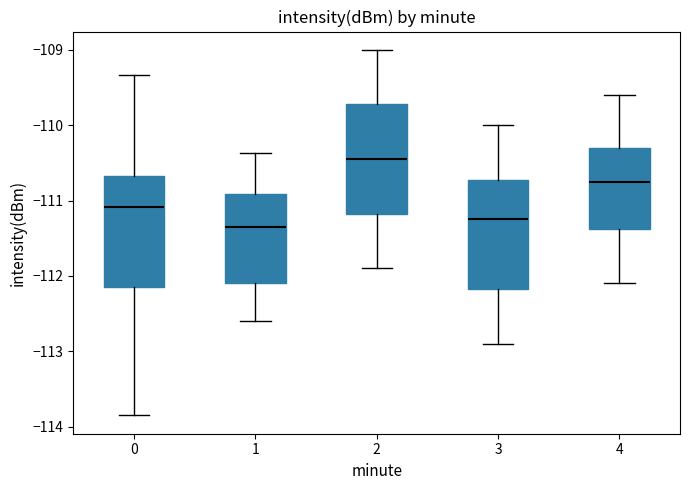

Which box's median line is the highest?

2